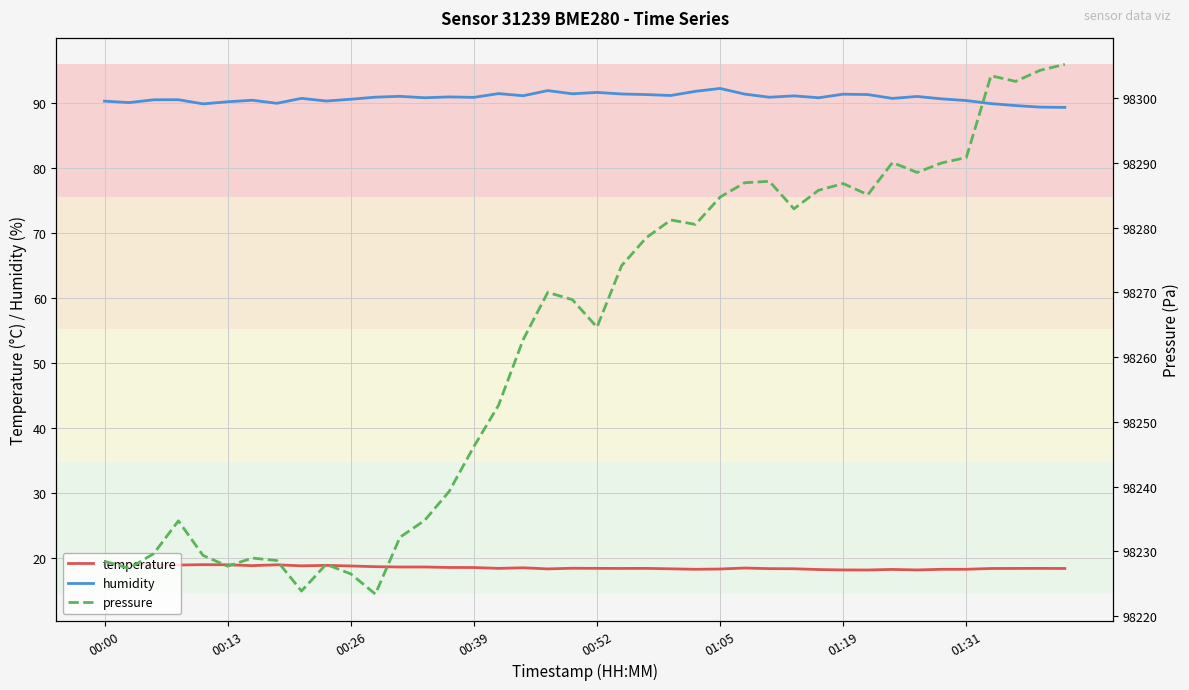

Rank the series by their maximum value, from lowest to highest.

temperature, humidity, pressure